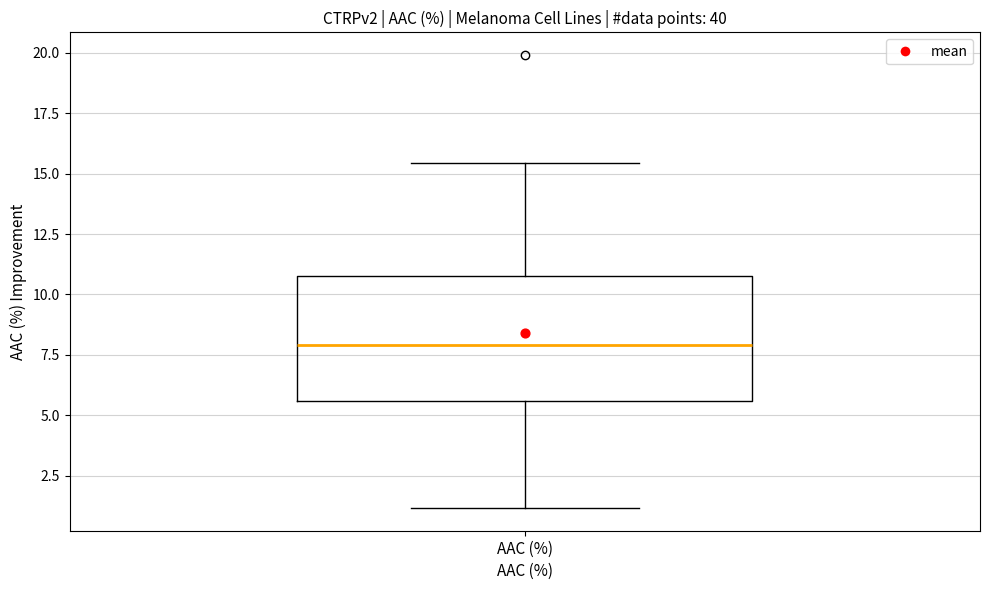

Transcribe this box plot: give where the median line is, the range the box spans, and where the two whiskers end, as read against the y-axis. The values are not printed on the chart, so give them approximately, as read against the axis.

median 8.0, box 5.5 to 10.5, whiskers 1.0 to 15.5